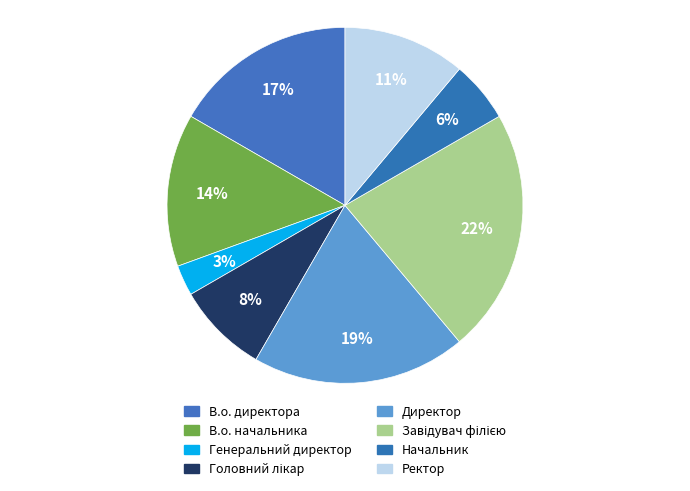

Which category has the biggest portion of the pie?

Завідувач філією